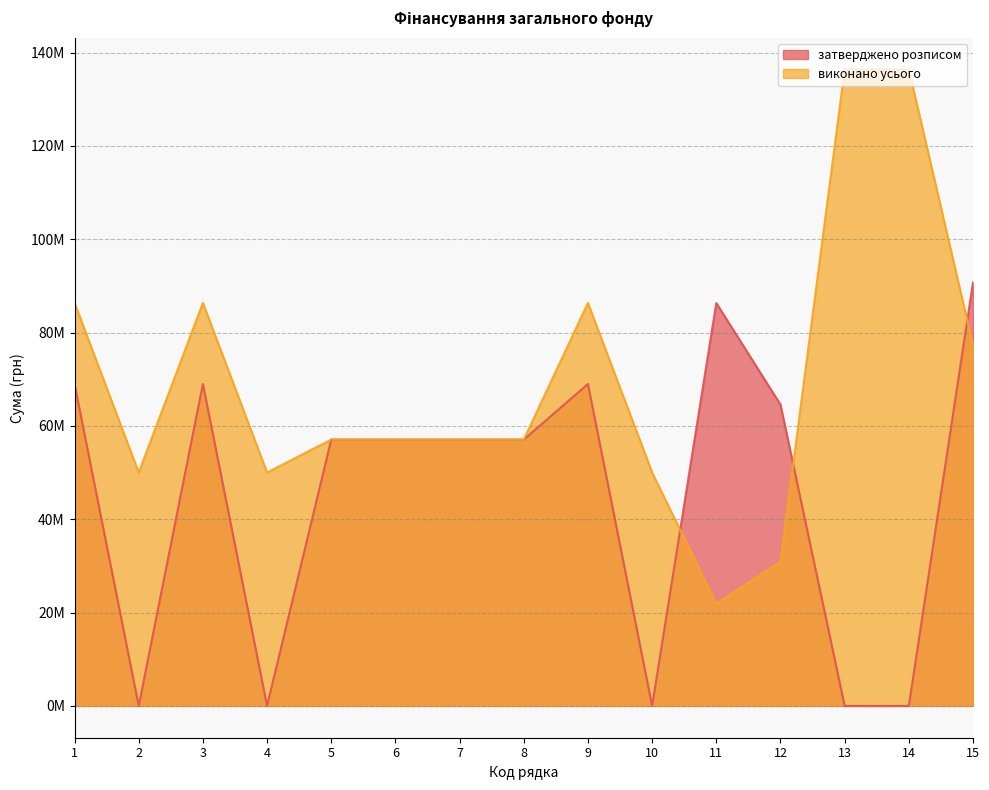

Is the value of затверджено розписом at 6 greater than the value of виконано усього at 6?

No